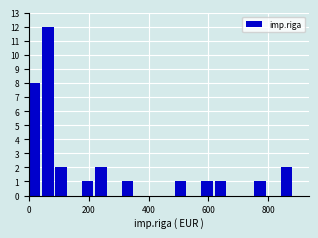

Around what value on the x-axis is the tallest bar? Give the approximate position of its centre, as read against the axis.

60